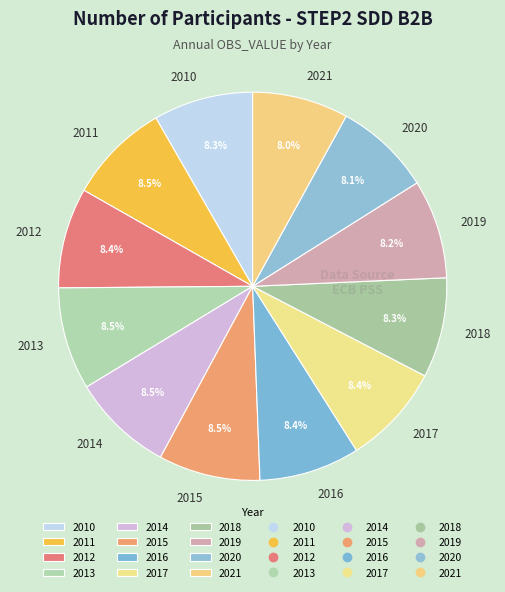

How many segments does this pie chart have?

12